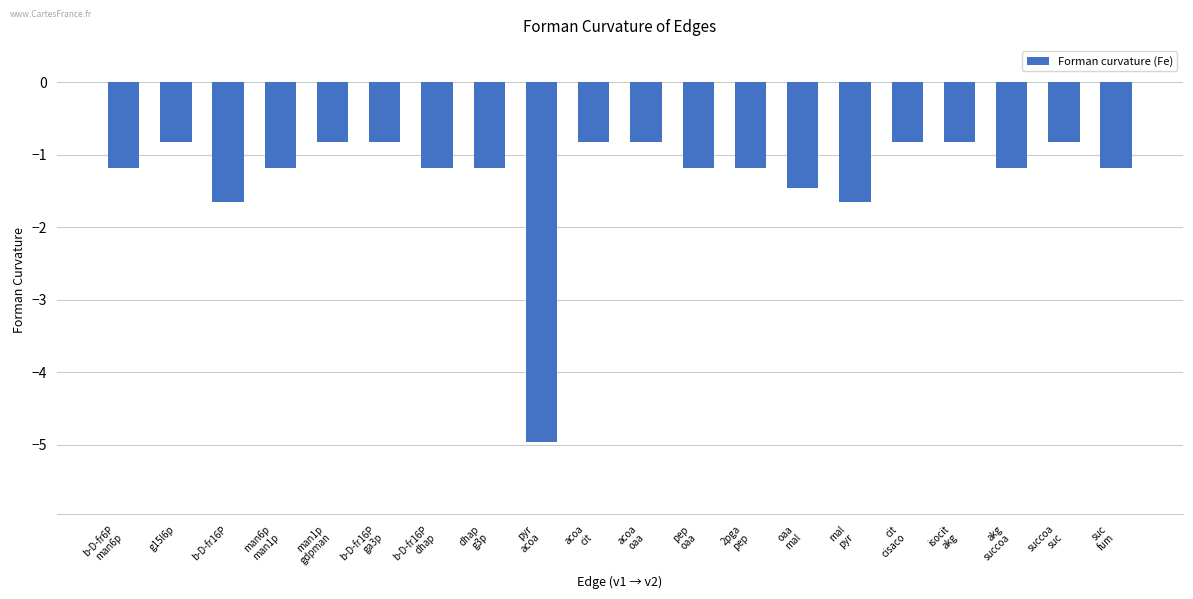

What is the smallest value displayed?

-5.0